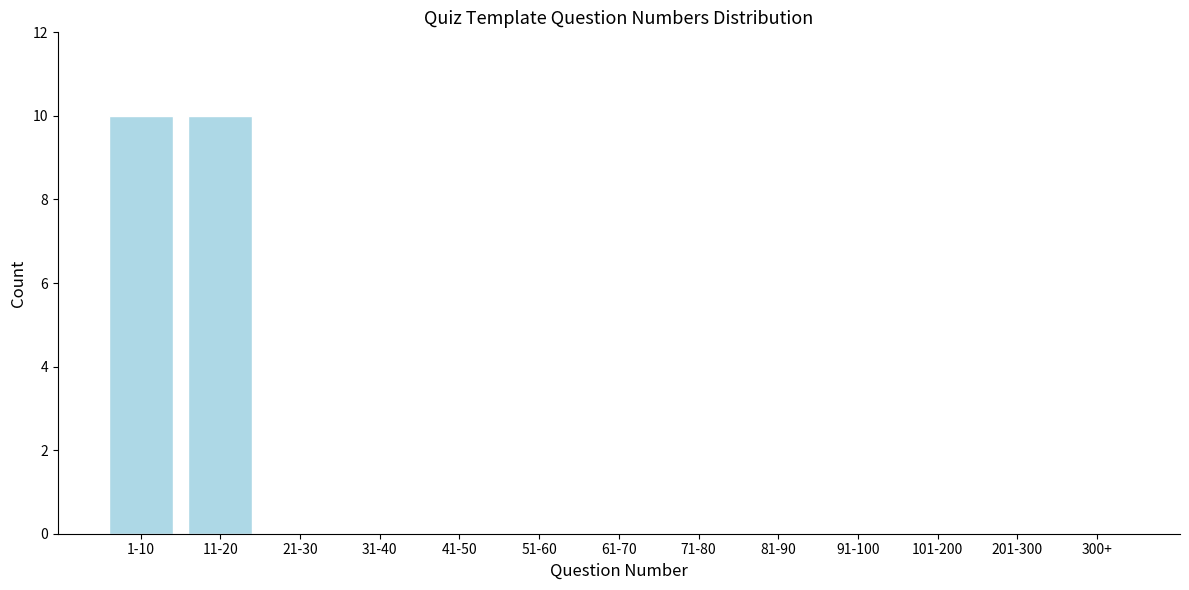

Reading left to right, extract all data points from this chart.

1-10=10	11-20=10	21-30=0	31-40=0	41-50=0	51-60=0	61-70=0	71-80=0	81-90=0	91-100=0	101-200=0	201-300=0	300+=0